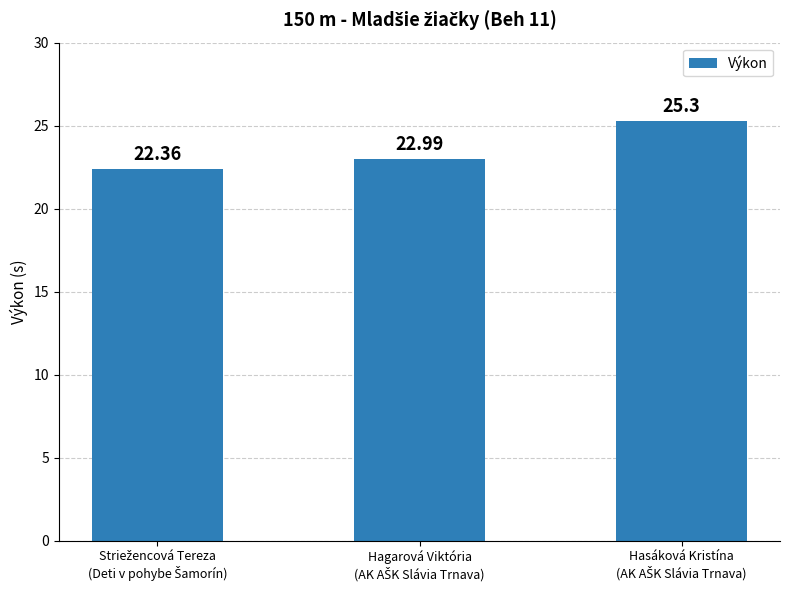

What is the average value?

23.6